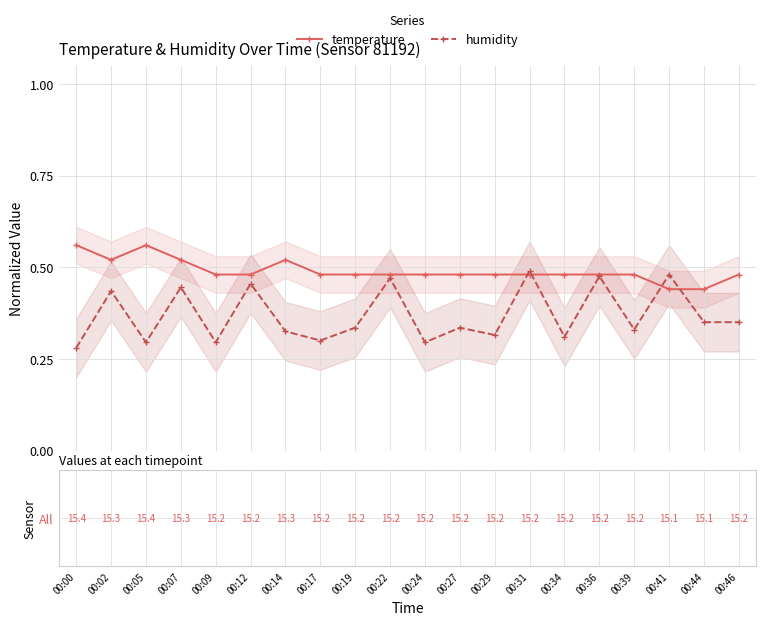

What is the difference between the maximum and second lowest values in the temperature series?

0.1